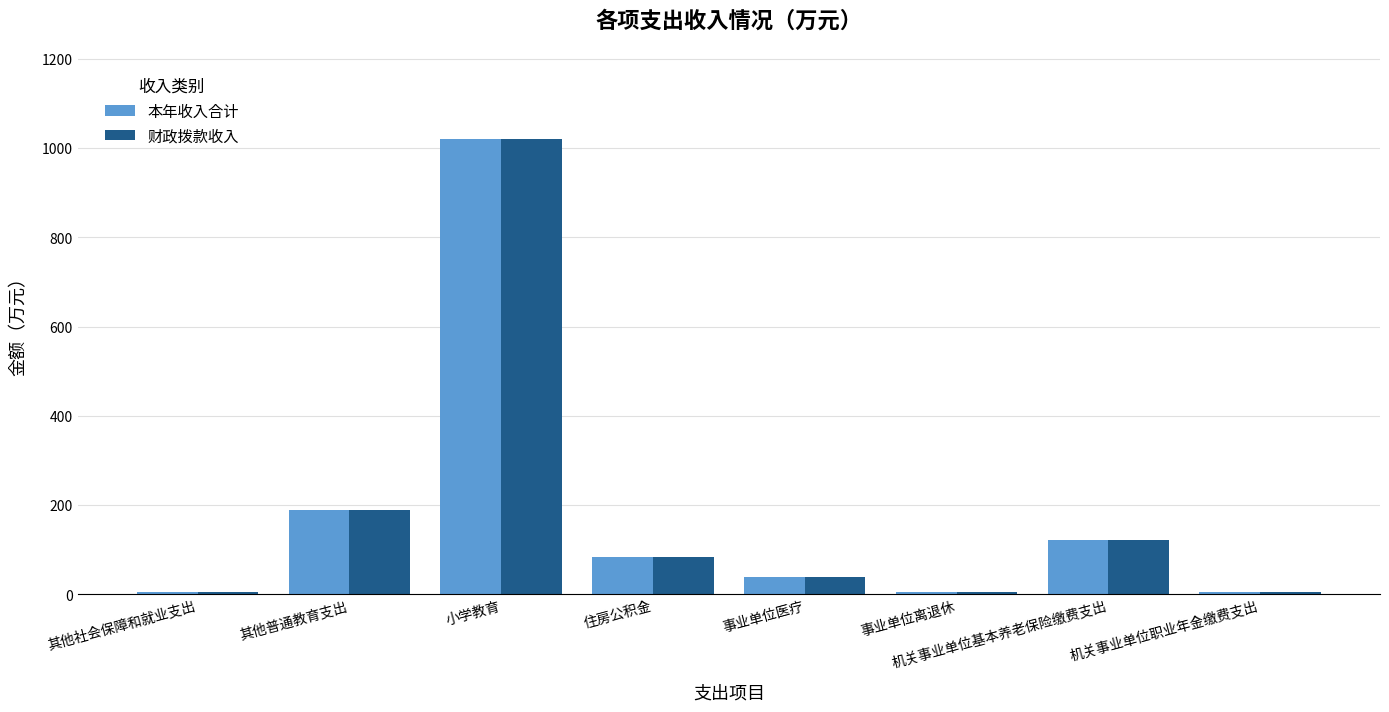

What is the approximate value of 本年收入合计 at 机关事业单位基本养老保险缴费支出?

120.7